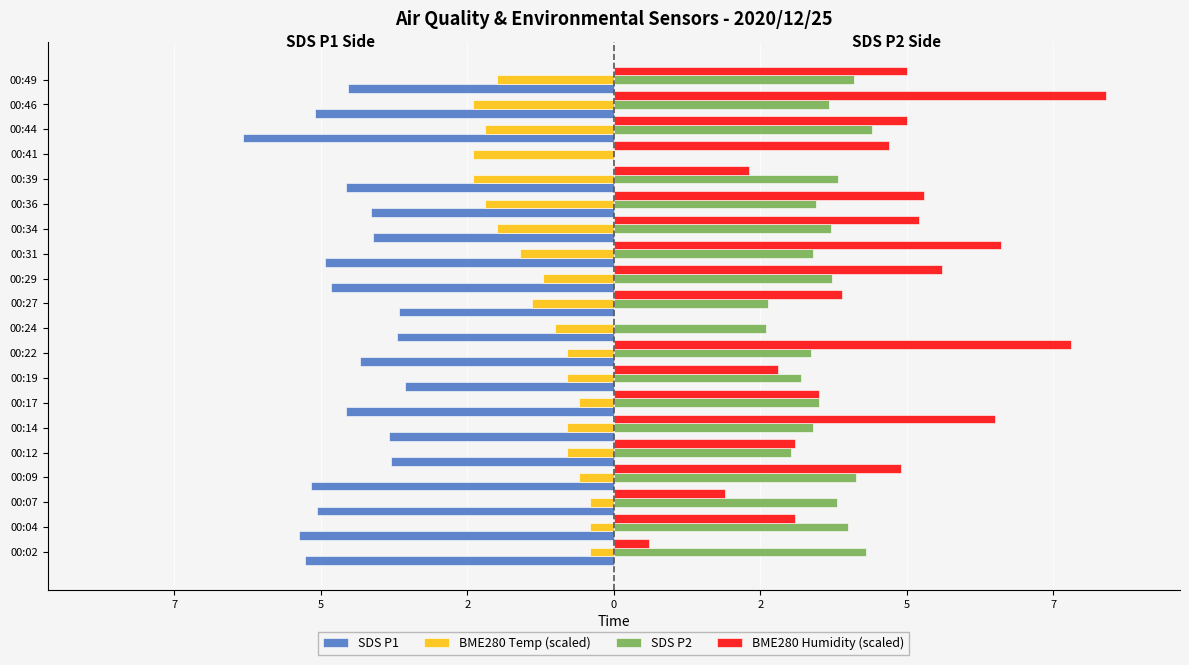

What is the label of the 6th bar from the right?

14